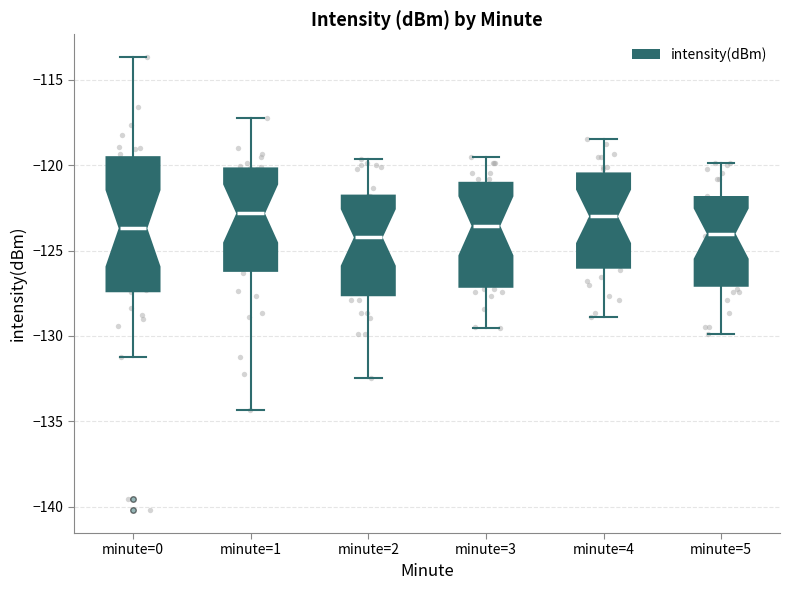

Reading left to right, read every box against the y-axis: the position of its median line, the range the box covers, and the ends of its whiskers. The values are not printed on the chart, so give them approximately, as read against the axis.

minute=0: median -123.5, box -127.5 to -119.5, whiskers -131.0 to -113.5
minute=1: median -123.0, box -126.0 to -120.0, whiskers -134.5 to -117.0
minute=2: median -124.0, box -127.5 to -122.0, whiskers -132.5 to -119.5
minute=3: median -123.5, box -127.0 to -121.0, whiskers -129.5 to -119.5
minute=4: median -123.0, box -126.0 to -120.5, whiskers -129.0 to -118.5
minute=5: median -124.0, box -127.0 to -122.0, whiskers -130.0 to -120.0